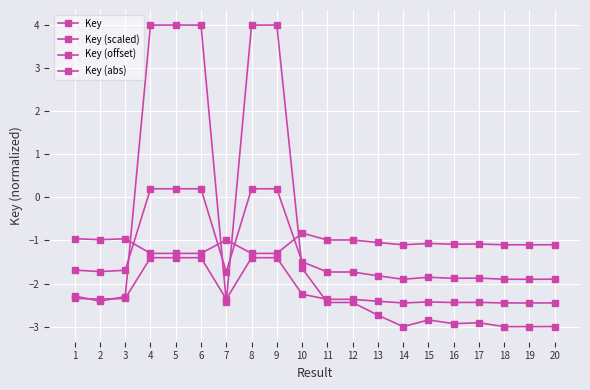

True or false: Key (offset) and Key (scaled) cross at least once.

False